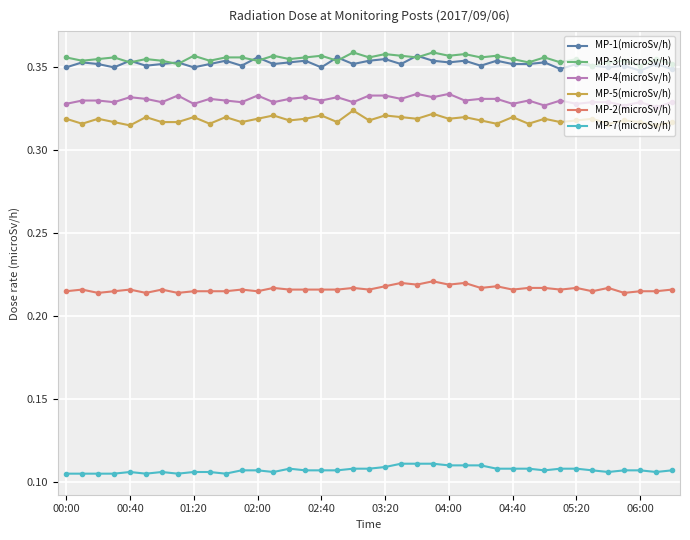

True or false: MP-7(microSv/h) and MP-3(microSv/h) intersect in this chart.

False